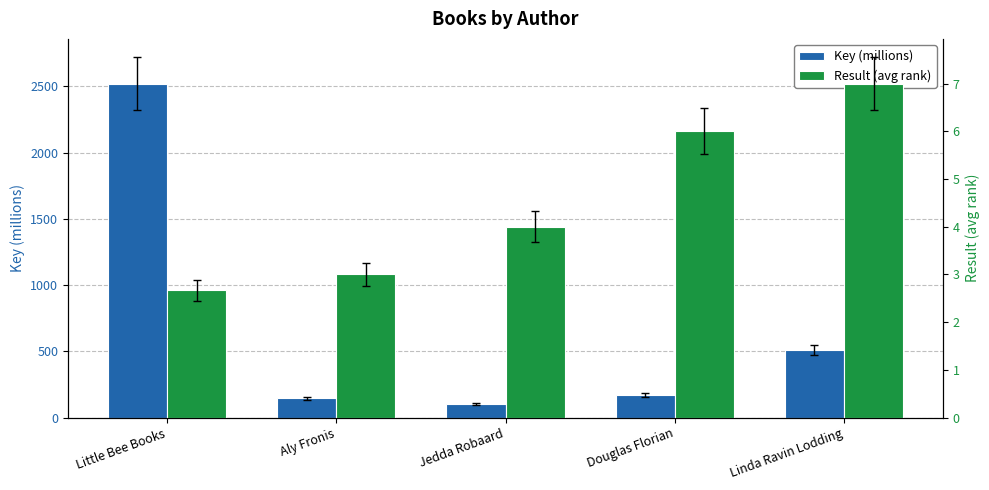

How many bars are there in each group?

2